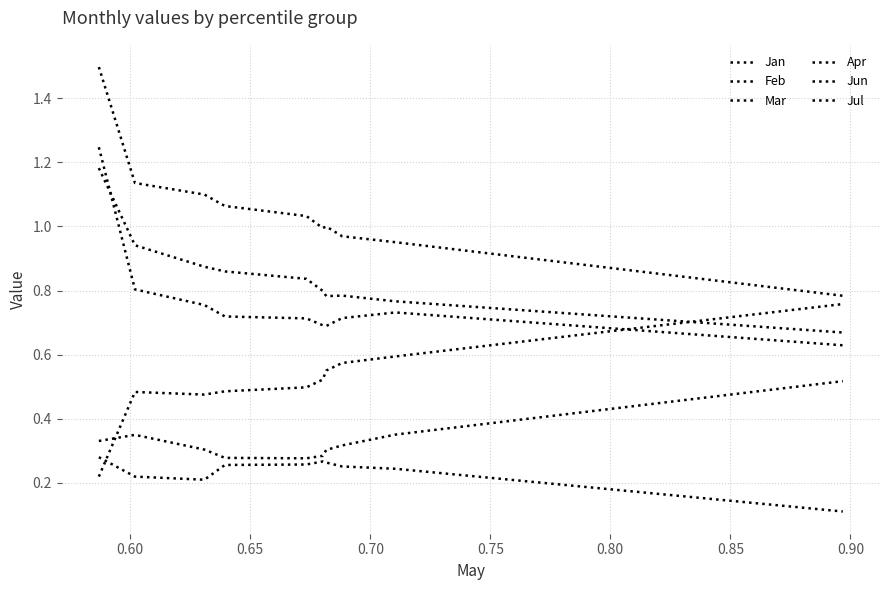

How many lines are shown in the chart?

6